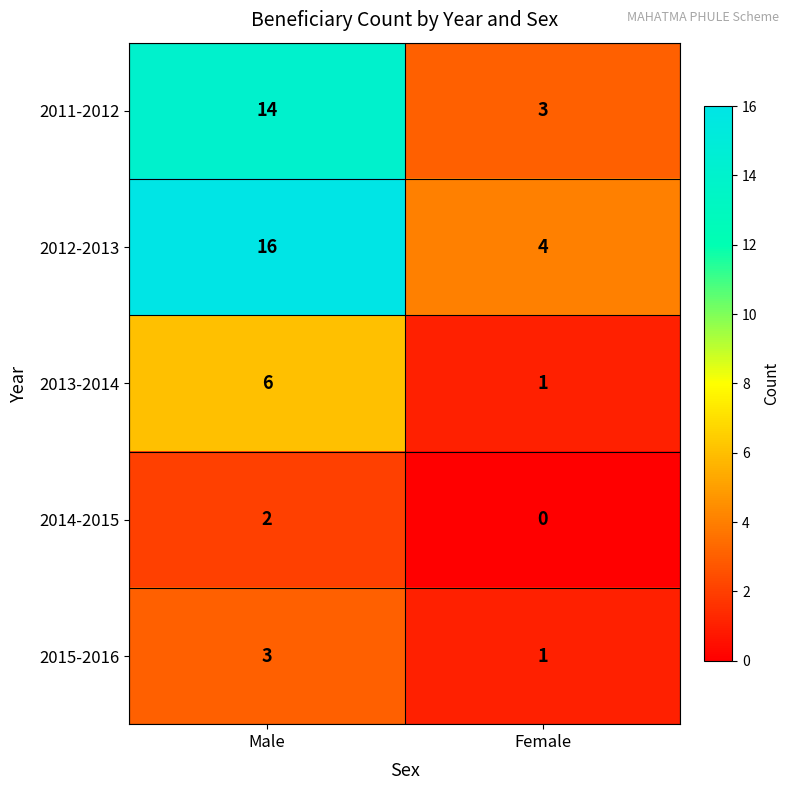

The 2012-2013 series shows 7 at Male. True or false?

False